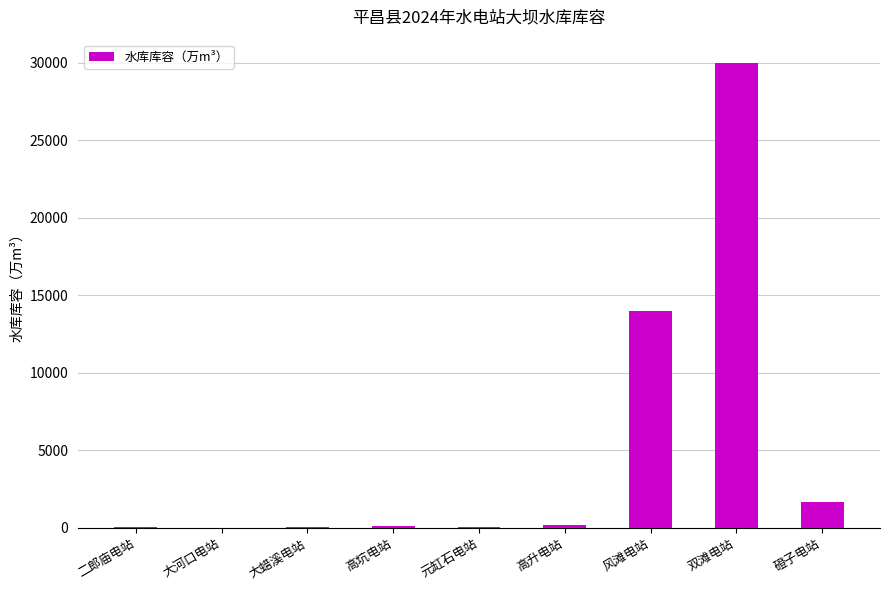

At which label is the value closest to 15007?

风滩电站